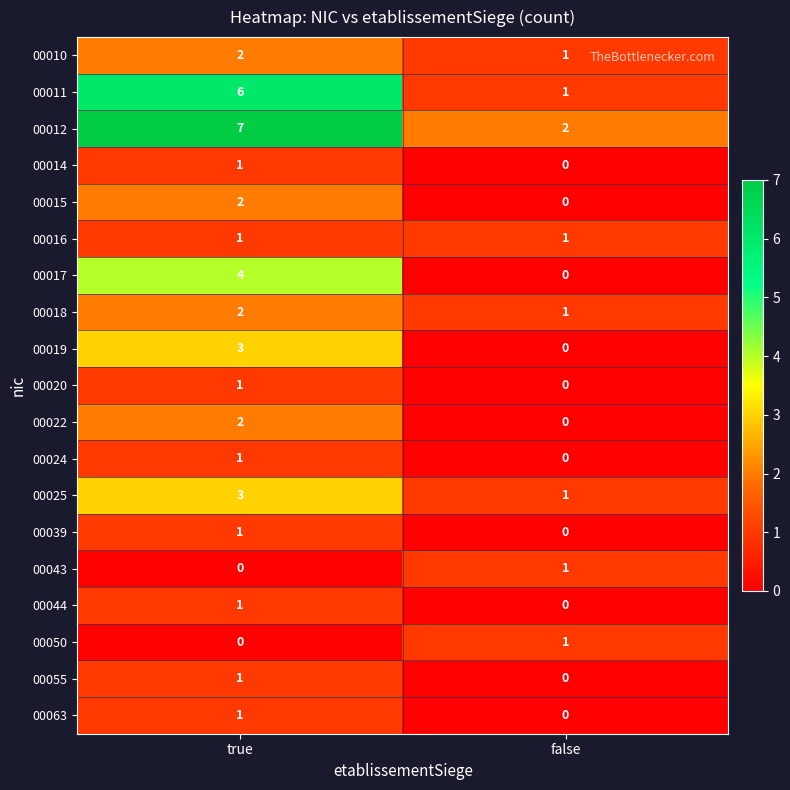

What is the sum of all 00018 values?

3